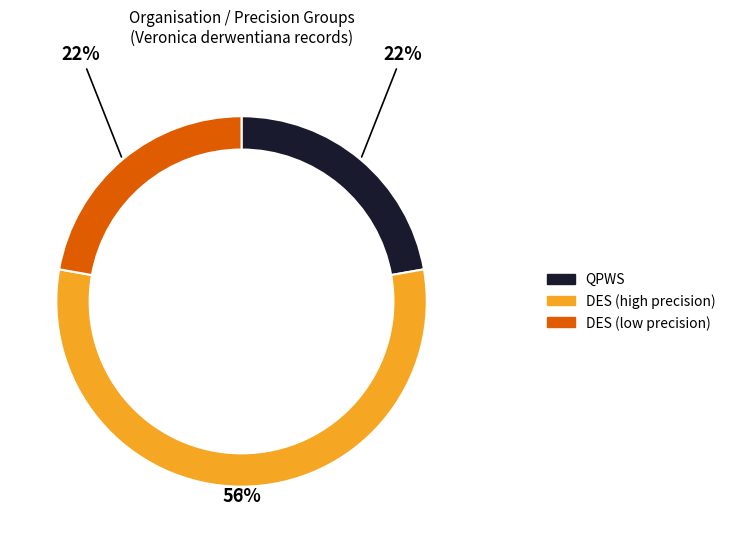

To the nearest percent, what is the average slice percentage?

33%